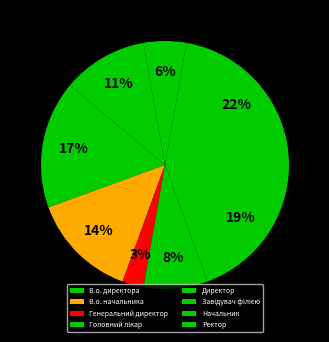

Which category has the biggest portion of the pie?

Завідувач філією